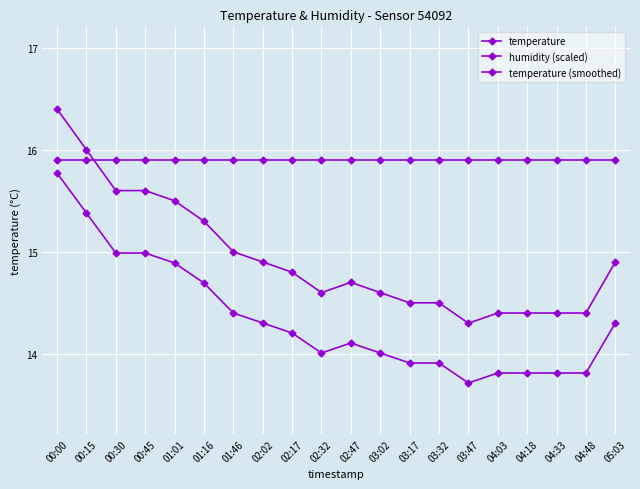

What is the total value across all series at 00:15?

47.3